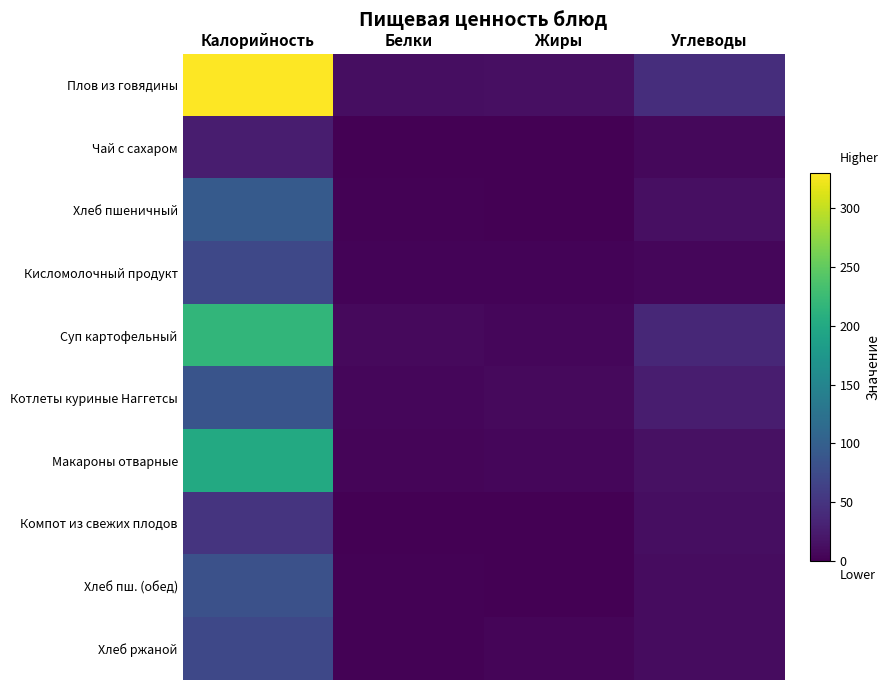

At how many categories does at least one series exceed 329?

1